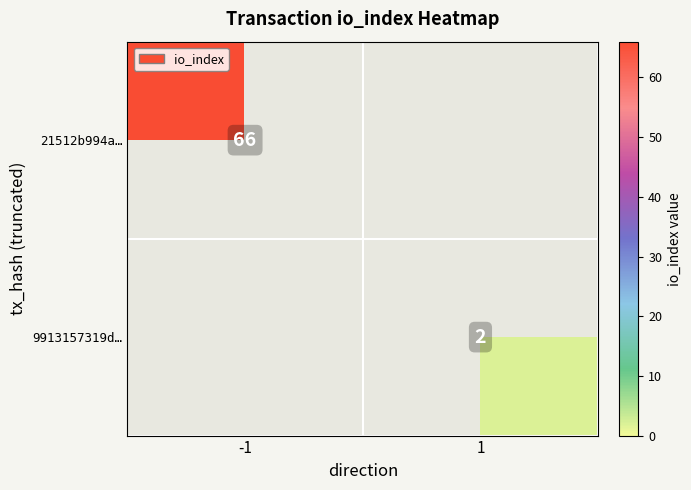

True or false: 9913157319d… has a value of 3.6 at 1.

False